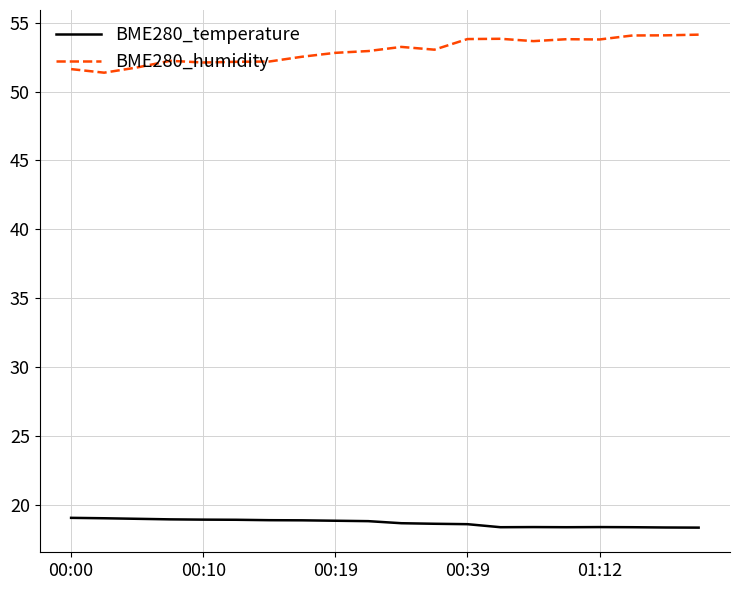

What is the maximum value shown in the chart?

54.1